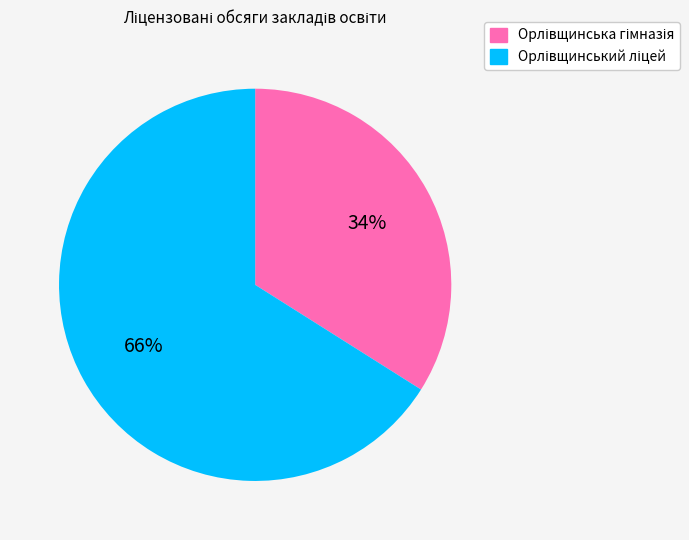

To the nearest percent, what is the difference between the largest and smallest slice percentages?

32%